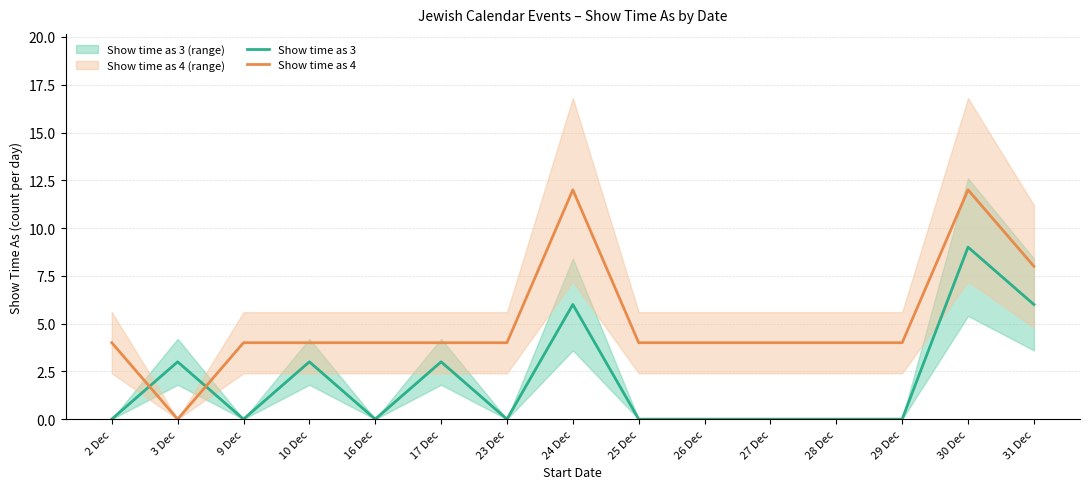

True or false: Show time as 3 and Show time as 4 intersect in this chart.

True